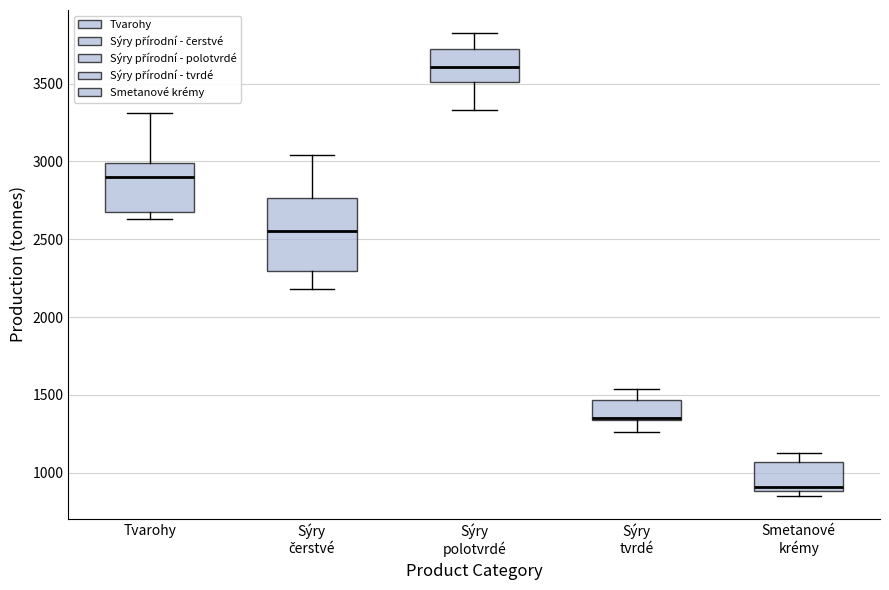

Which box's median line is the highest?

Sýry polotvrdé